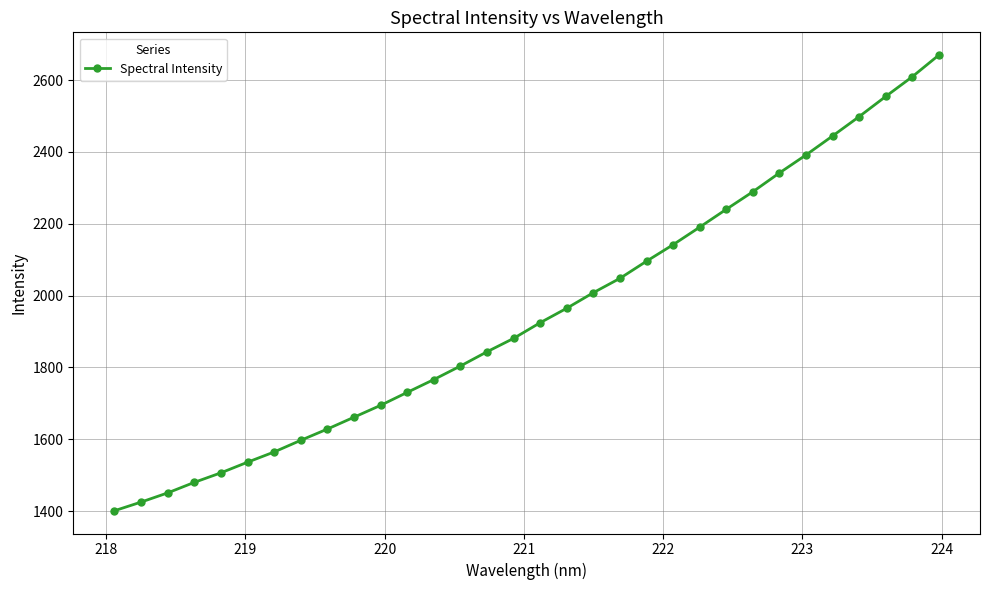

What is the average value?

1949.6